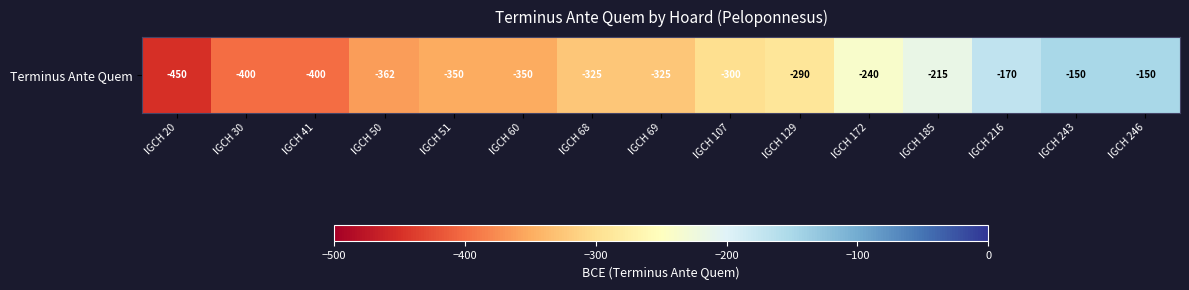

What is the average value?

-298